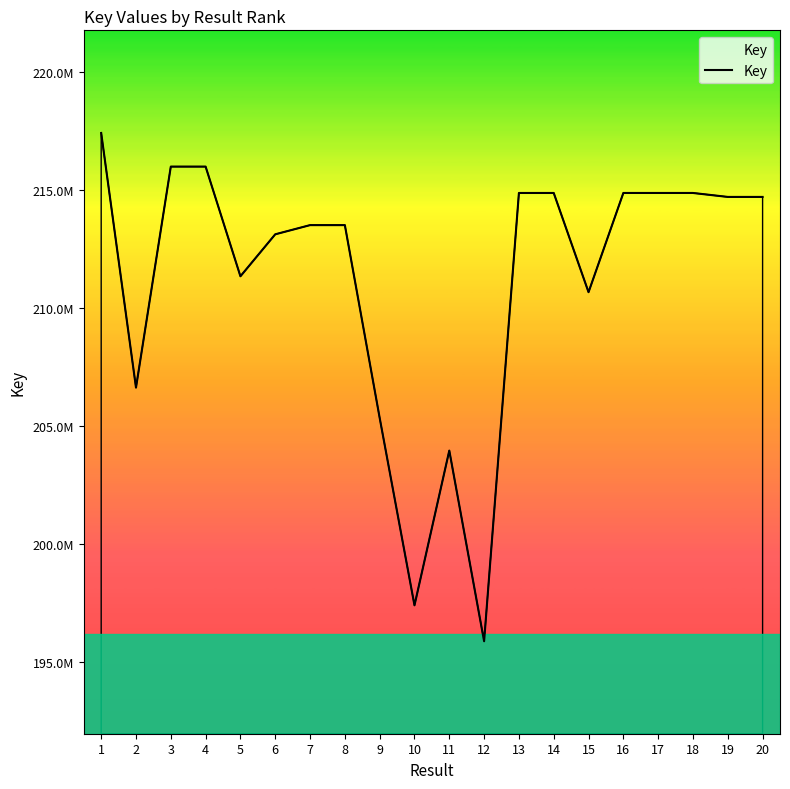

Does the chart have visible grid lines?

No